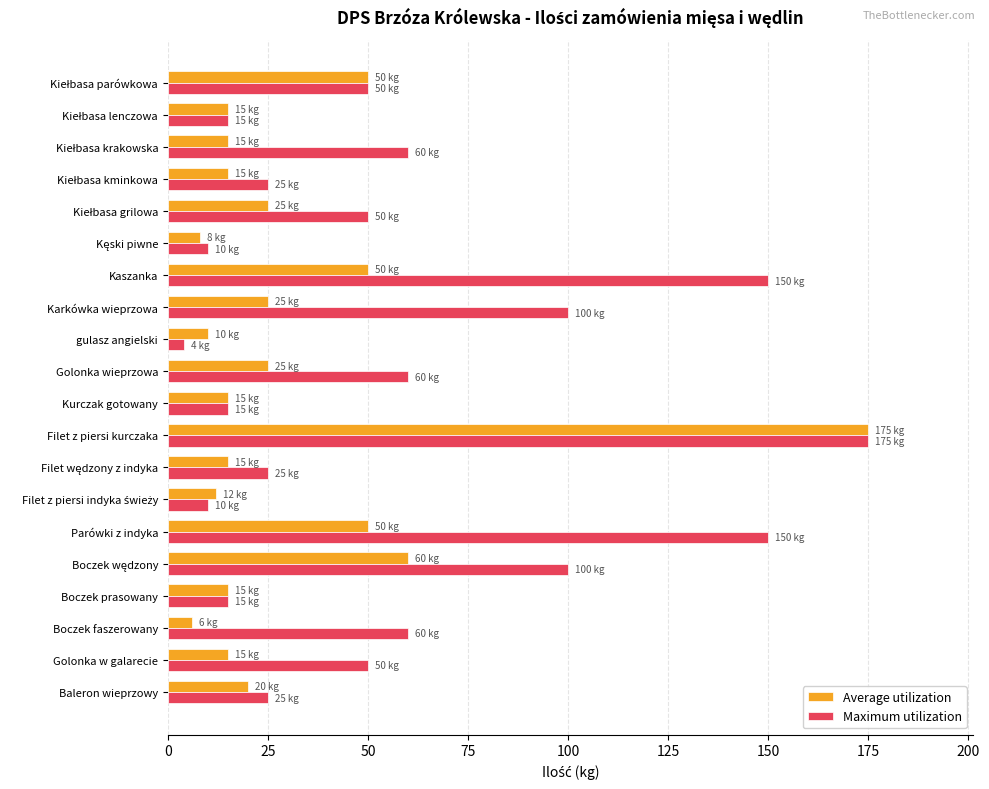

Which series changed the most between Boczek faszerowany and Filet z piersi kurczaka?

Average utilization